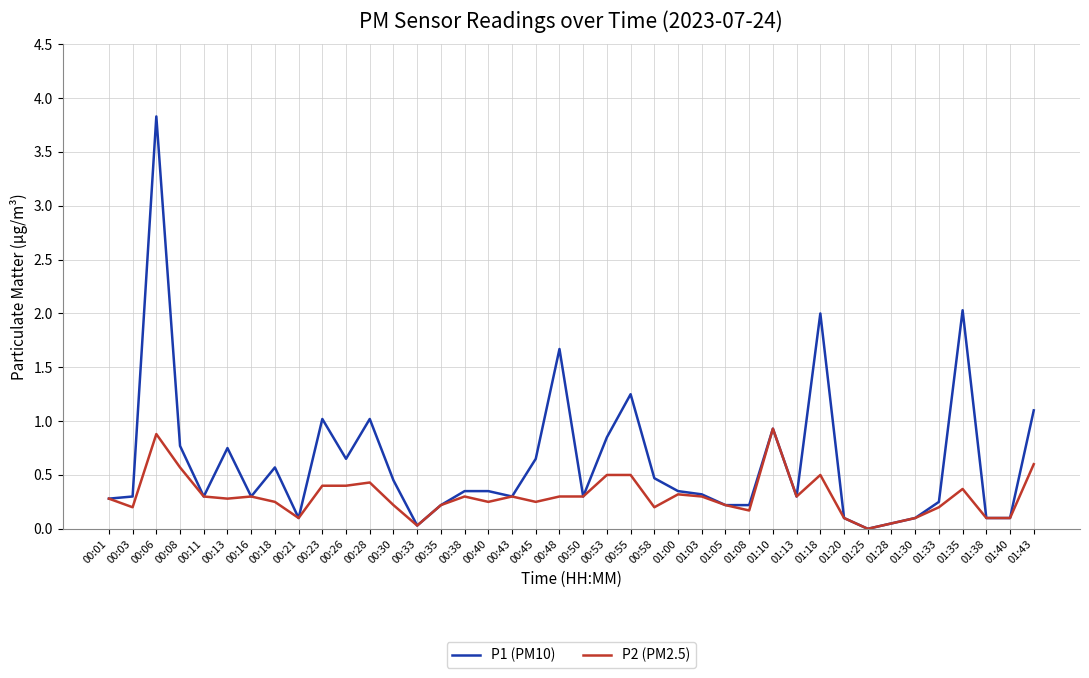

Rank the series by their maximum value, from lowest to highest.

P2 (PM2.5), P1 (PM10)